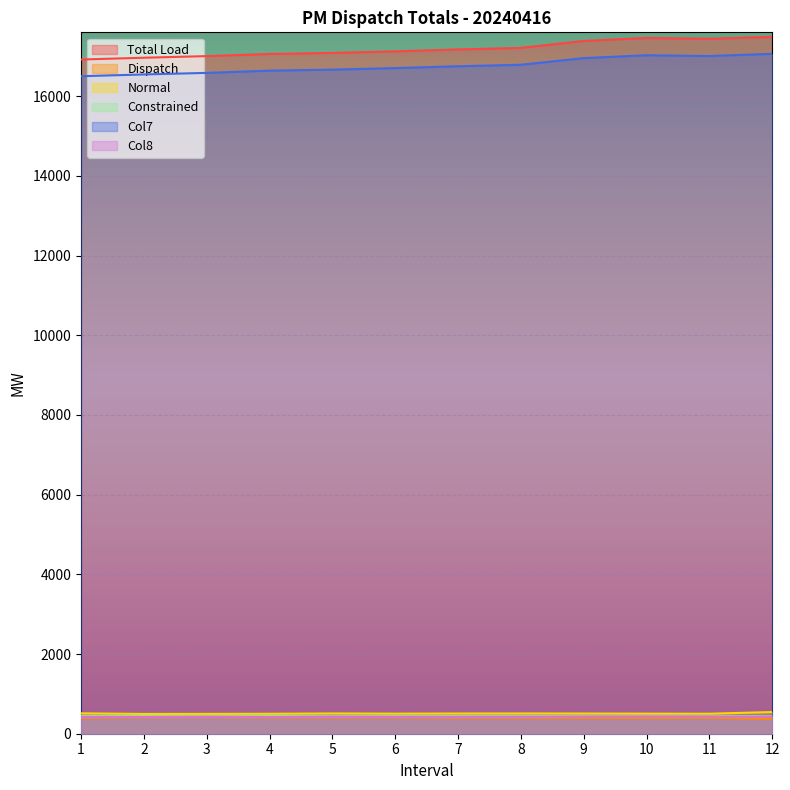

What is the difference between the second highest and minimum values in the Dispatch series?

41.3